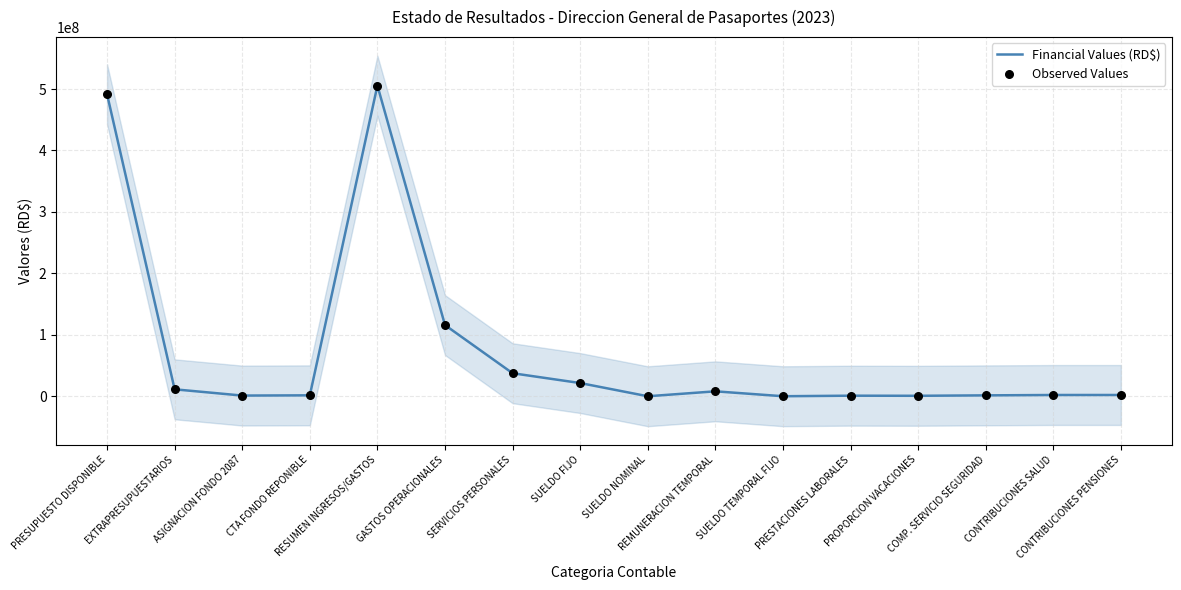

Which series has the largest total across all categories?

Financial Values (RD$)